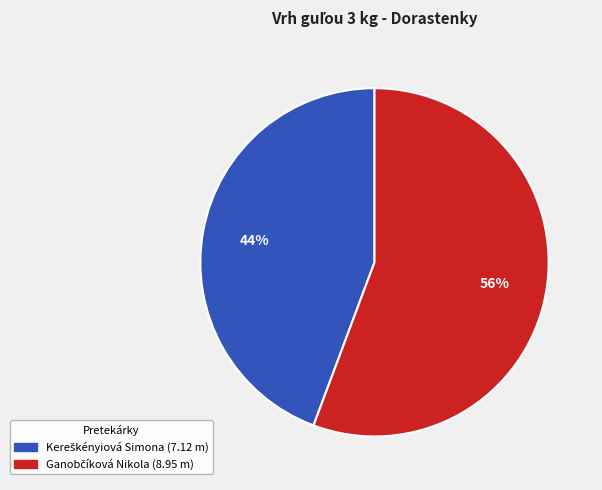

Does any single category account for the majority?

Yes